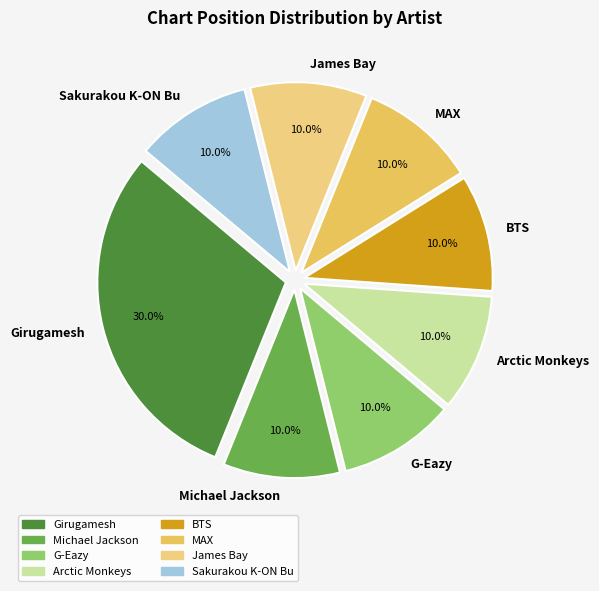

Does G-Eazy account for over 50% of the chart?

No